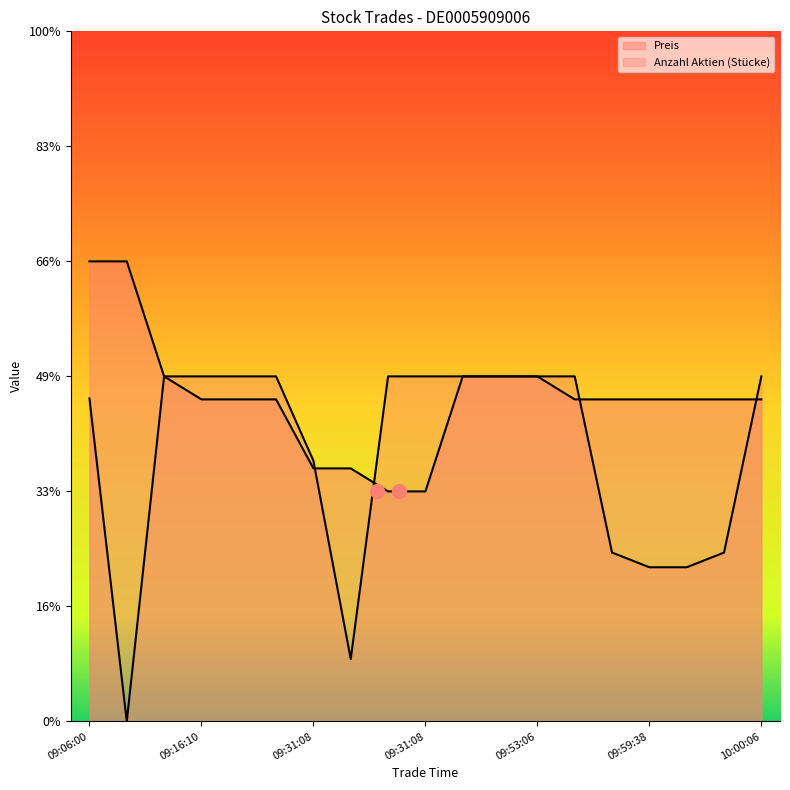

Is the value of Preis at 09:53:06 greater than the value of Anzahl Aktien (Stücke) at 09:31:08?

Yes